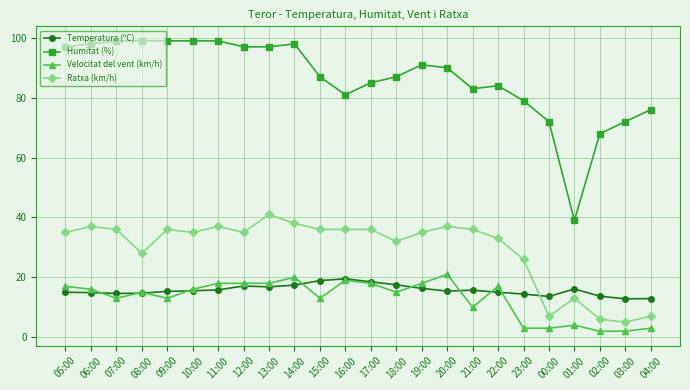

At which label does Humitat (%) first exceed 90?

05:00